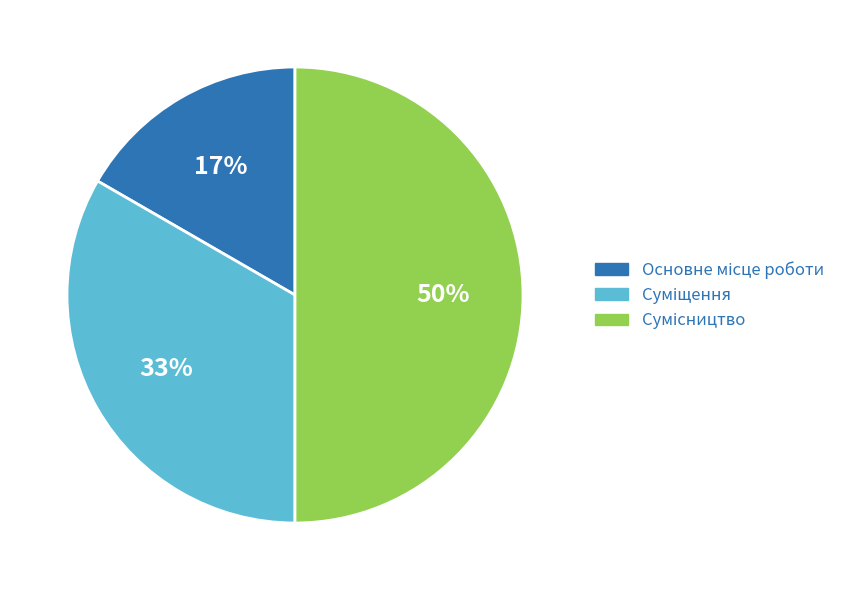

To the nearest percent, what is the average slice percentage?

33%